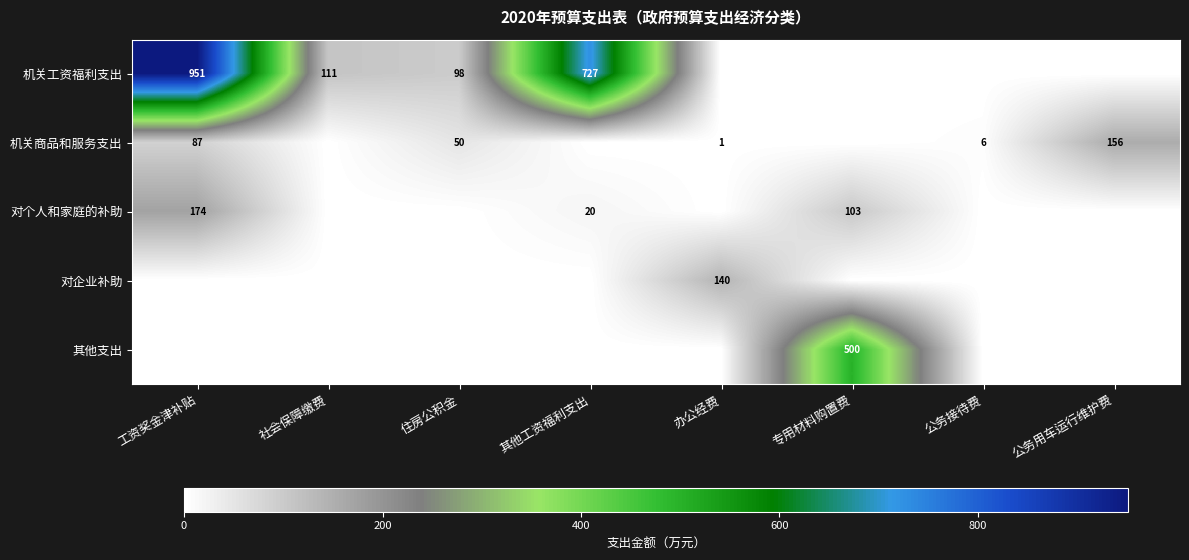

The 机关工资福利支出 series shows 727 at 其他工资福利支出. True or false?

True